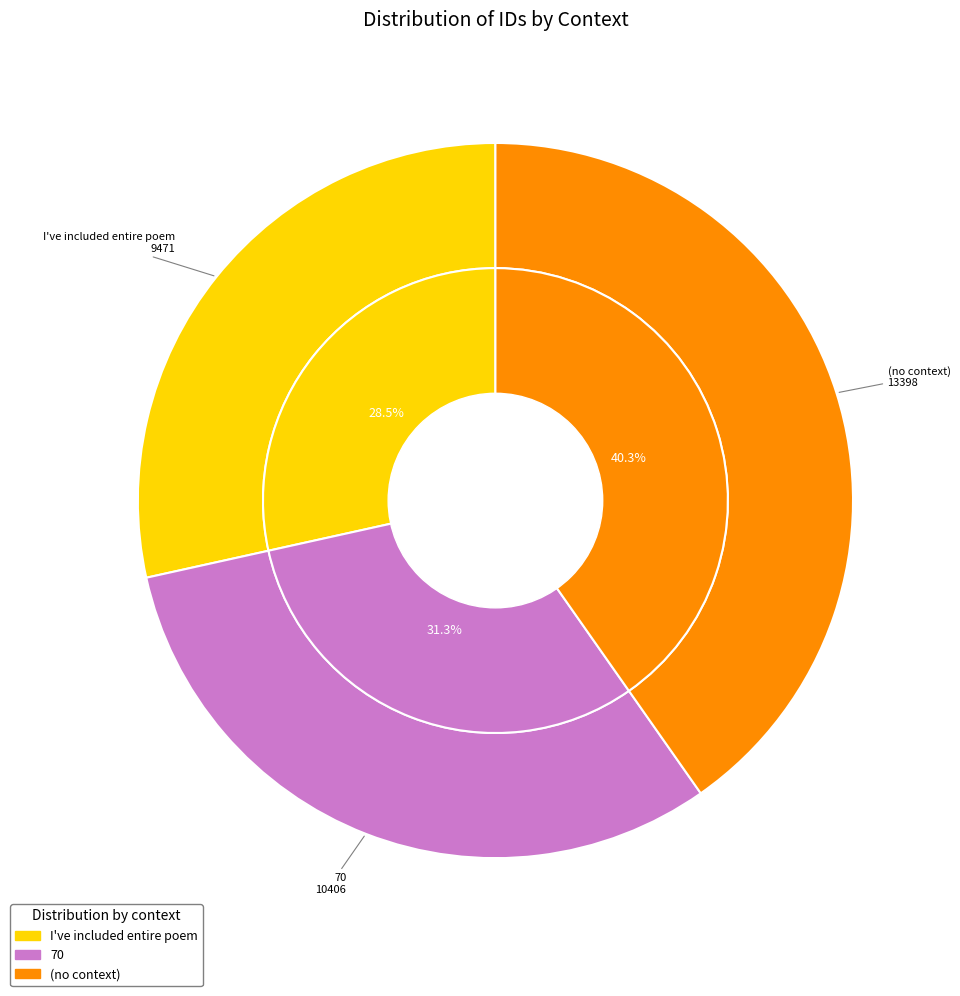

Approximately how many times larger is the value at  compared to 70?

1.3